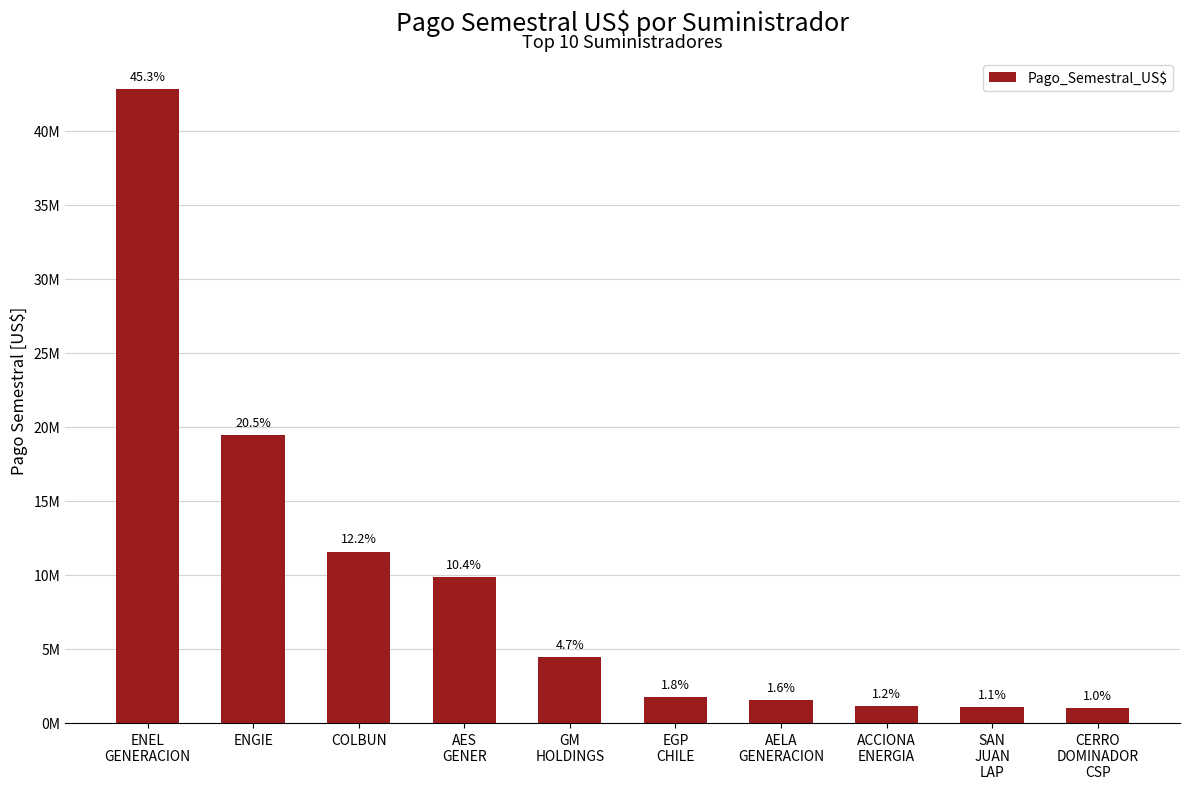

What is the label of the 7th bar from the left?

AELA
GENERACION